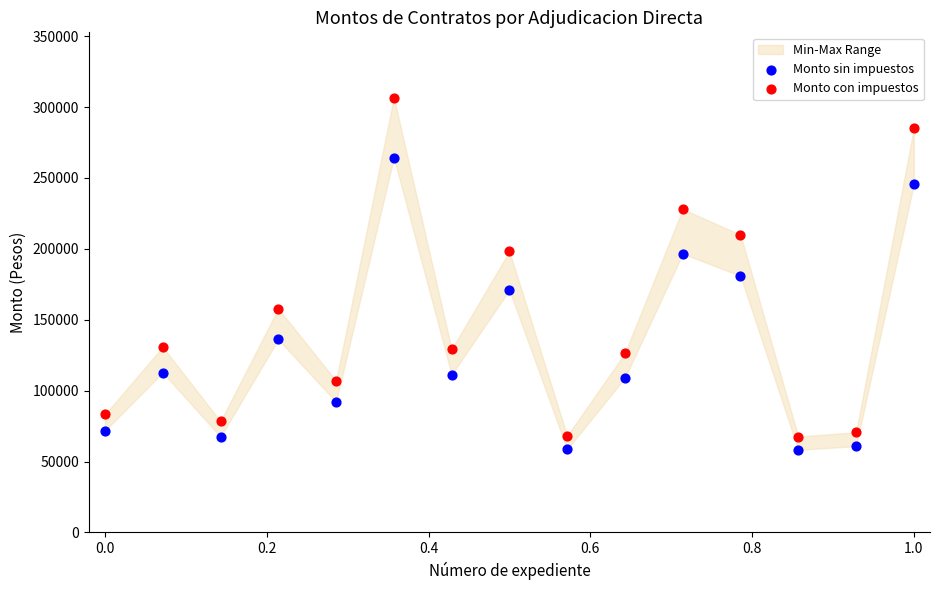

Which series contains the highest Y value?

Monto con impuestos